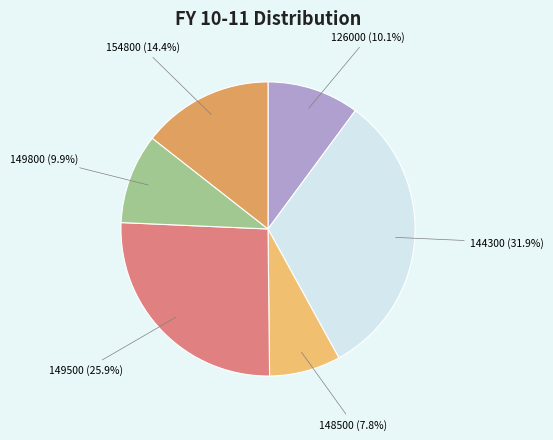

Combined, do 154800 and 126000 account for over 50%?

No